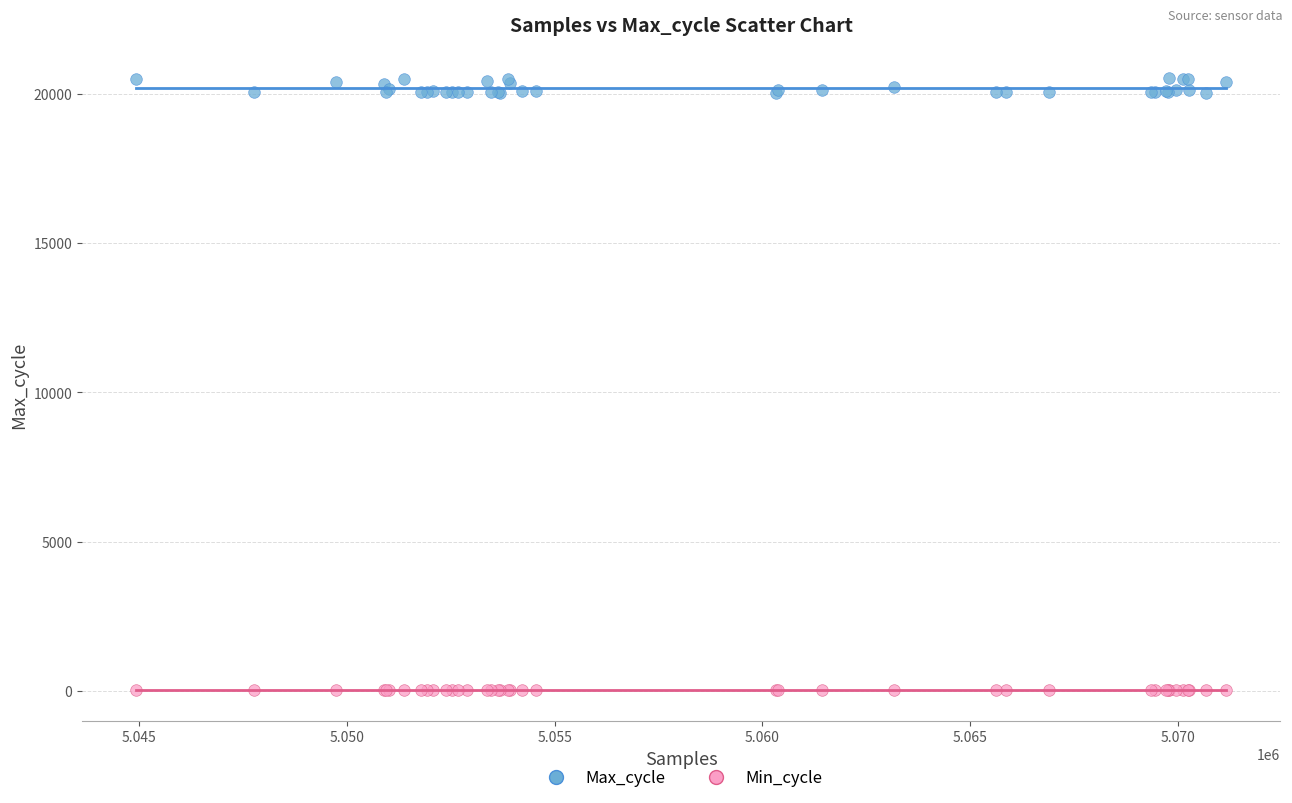

Which series reaches the maximum Y coordinate?

Max_cycle